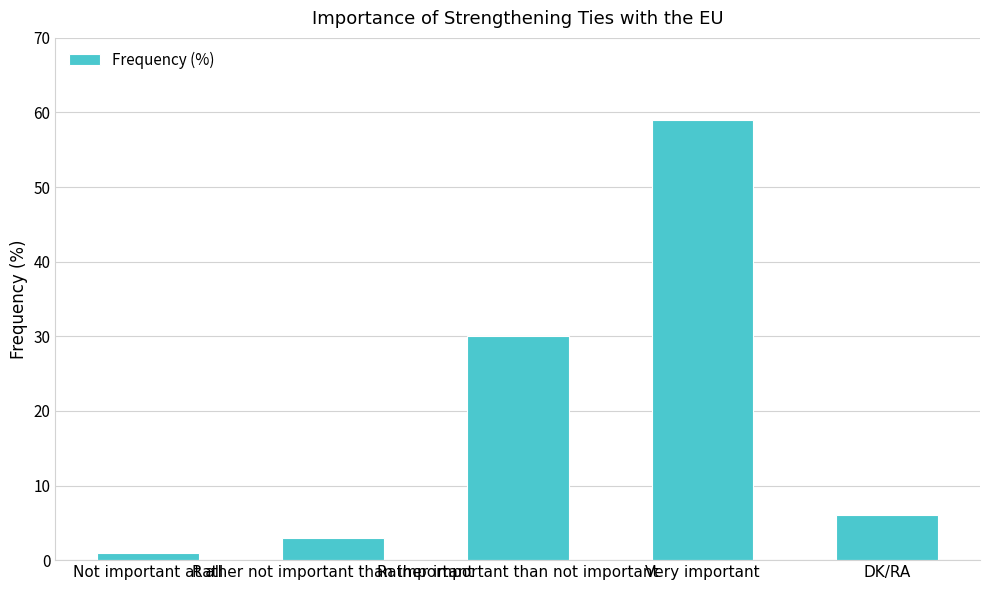

Rank the categories by value from lowest to highest.

Not important at all, Rather not important than important, DK/RA, Rather important than not important, Very important